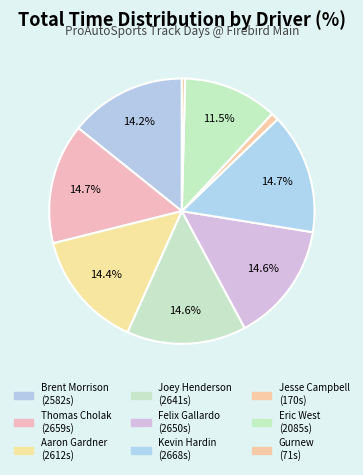

How many slices are in this pie chart?

9